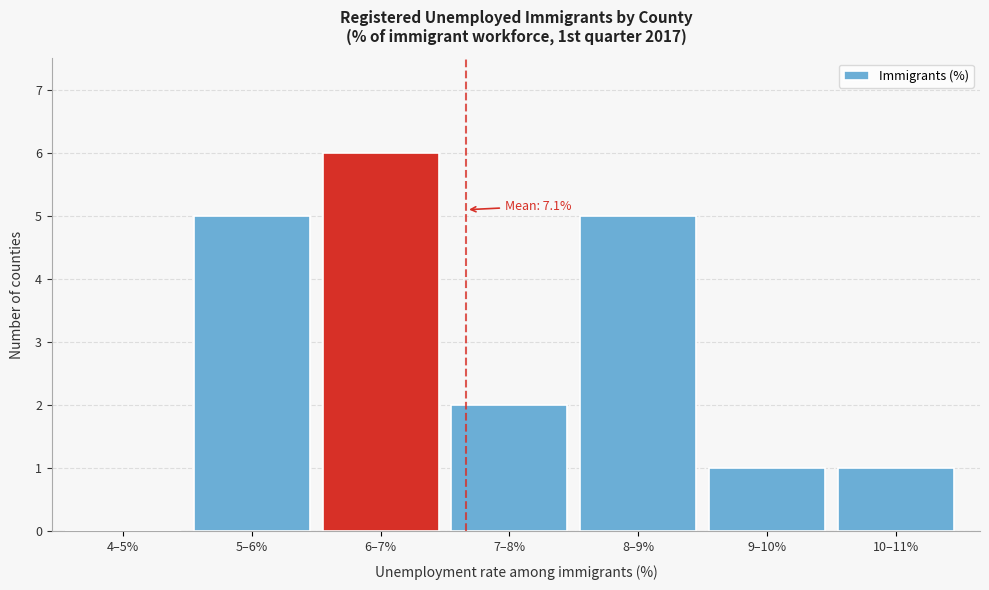

Reading left to right, transcribe all the data shown in this chart.

4–5%=0	5–6%=5	6–7%=6	7–8%=2	8–9%=5	9–10%=1	10–11%=1